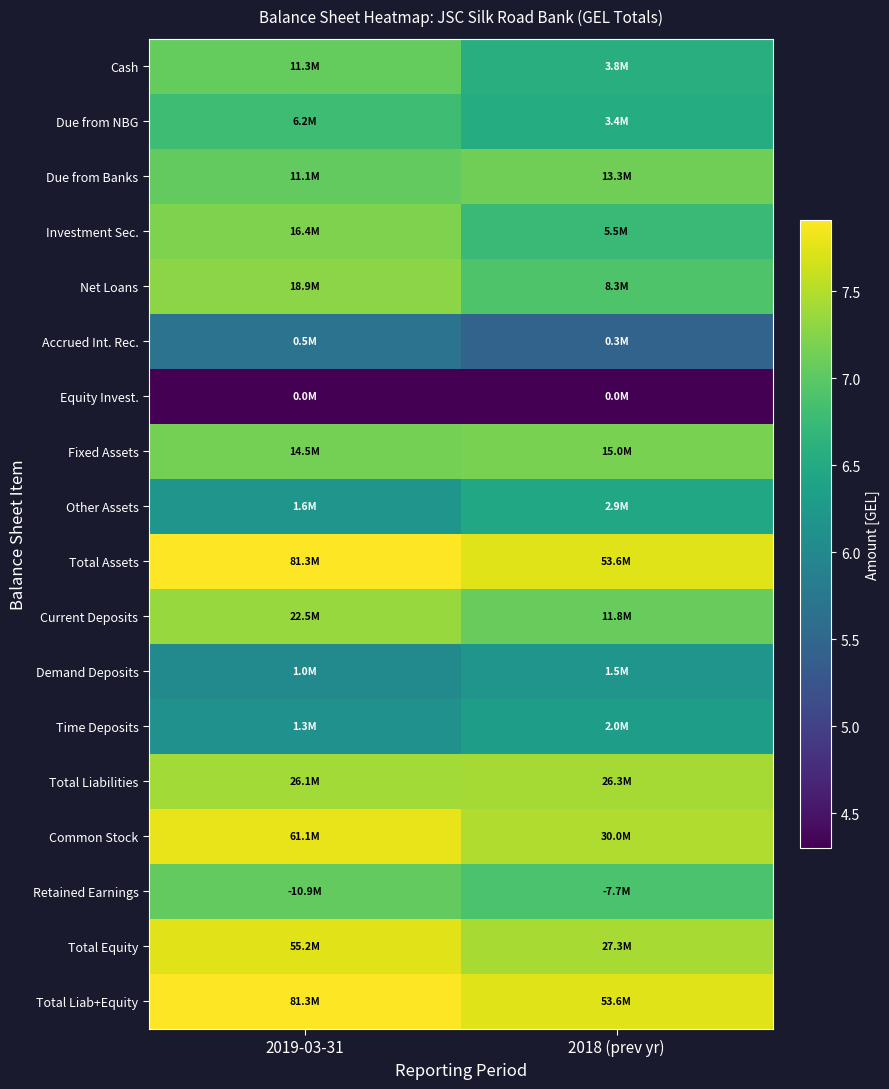

Reading left to right, what are all the values shown in this chart?

Cash: 2019-03-31=7.1	2018 (prev yr)=6.6
Due from NBG: 2019-03-31=6.8	2018 (prev yr)=6.5
Due from Banks: 2019-03-31=7.0	2018 (prev yr)=7.1
Investment Sec.: 2019-03-31=7.2	2018 (prev yr)=6.7
Net Loans: 2019-03-31=7.3	2018 (prev yr)=6.9
Accrued Int. Rec.: 2019-03-31=5.7	2018 (prev yr)=5.5
Equity Invest.: 2019-03-31=4.3	2018 (prev yr)=4.3
Fixed Assets: 2019-03-31=7.2	2018 (prev yr)=7.2
Other Assets: 2019-03-31=6.2	2018 (prev yr)=6.5
Total Assets: 2019-03-31=7.9	2018 (prev yr)=7.7
Current Deposits: 2019-03-31=7.4	2018 (prev yr)=7.1
Demand Deposits: 2019-03-31=6.0	2018 (prev yr)=6.2
Time Deposits: 2019-03-31=6.1	2018 (prev yr)=6.3
Total Liabilities: 2019-03-31=7.4	2018 (prev yr)=7.4
Common Stock: 2019-03-31=7.8	2018 (prev yr)=7.5
Retained Earnings: 2019-03-31=7.0	2018 (prev yr)=6.9
Total Equity: 2019-03-31=7.7	2018 (prev yr)=7.4
Total Liab+Equity: 2019-03-31=7.9	2018 (prev yr)=7.7